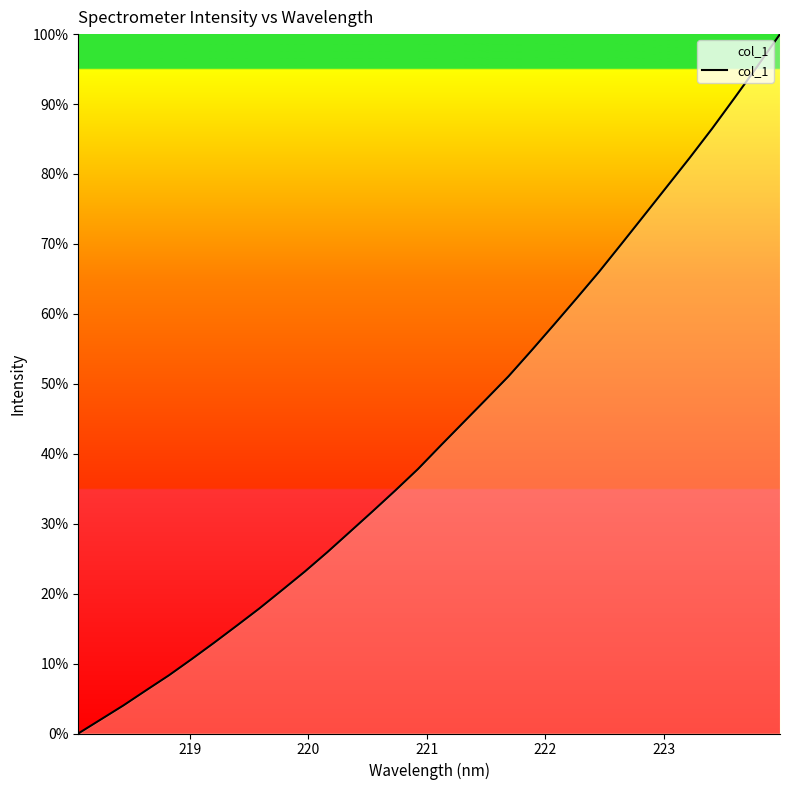

What is the maximum value shown in the chart?

100.0